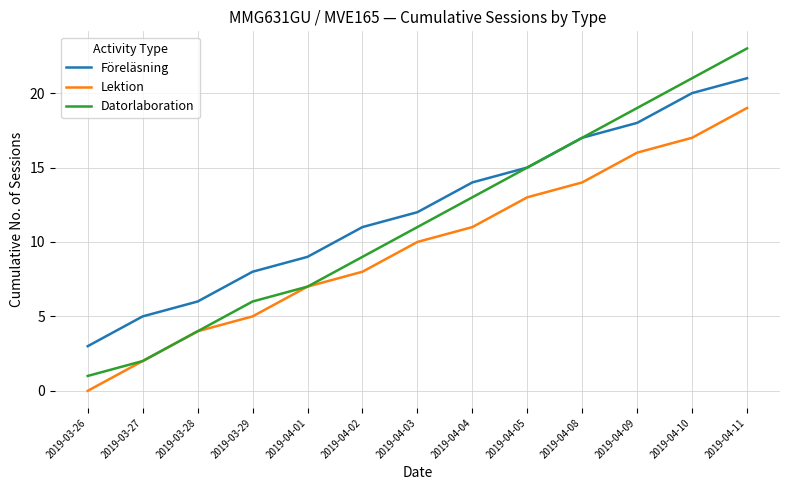

List the labels in order of Lektion value, smallest first.

2019-03-26, 2019-03-27, 2019-03-28, 2019-03-29, 2019-04-01, 2019-04-02, 2019-04-03, 2019-04-04, 2019-04-05, 2019-04-08, 2019-04-09, 2019-04-10, 2019-04-11